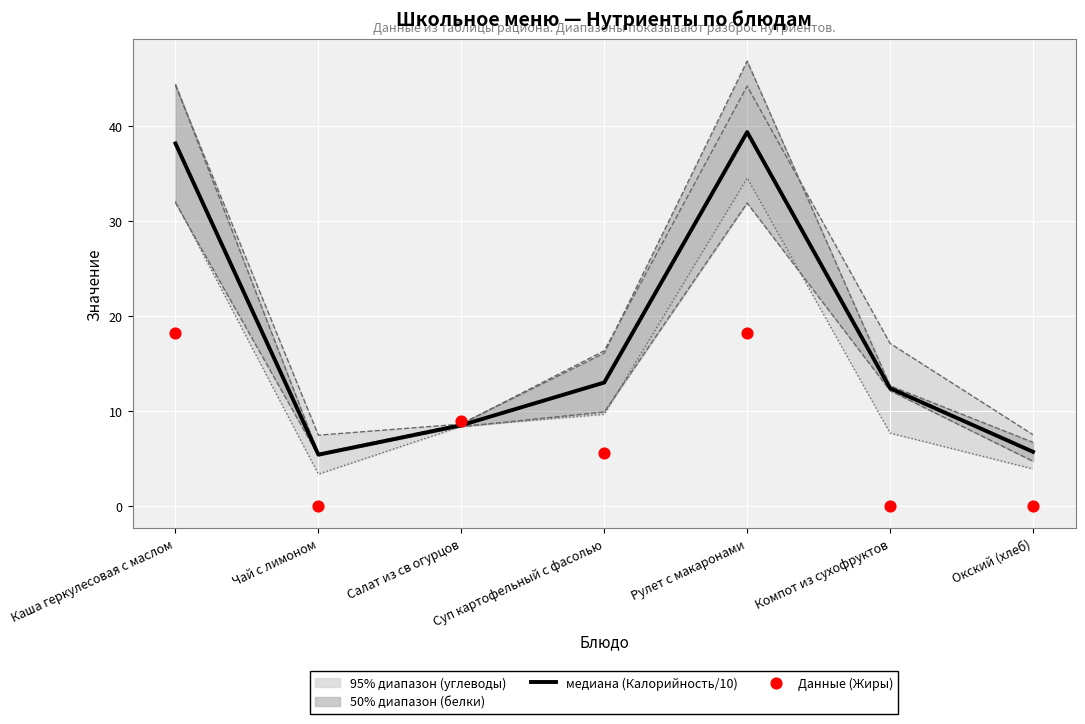

Which series reaches the minimum Y coordinate?

Данные (Жиры)